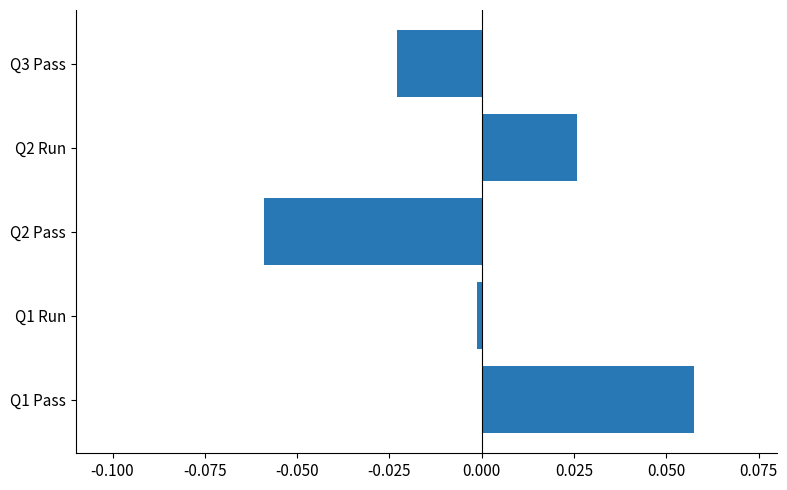

Rank the categories by value from lowest to highest.

Q2 Pass, Q3 Pass, Q1 Run, Q2 Run, Q1 Pass